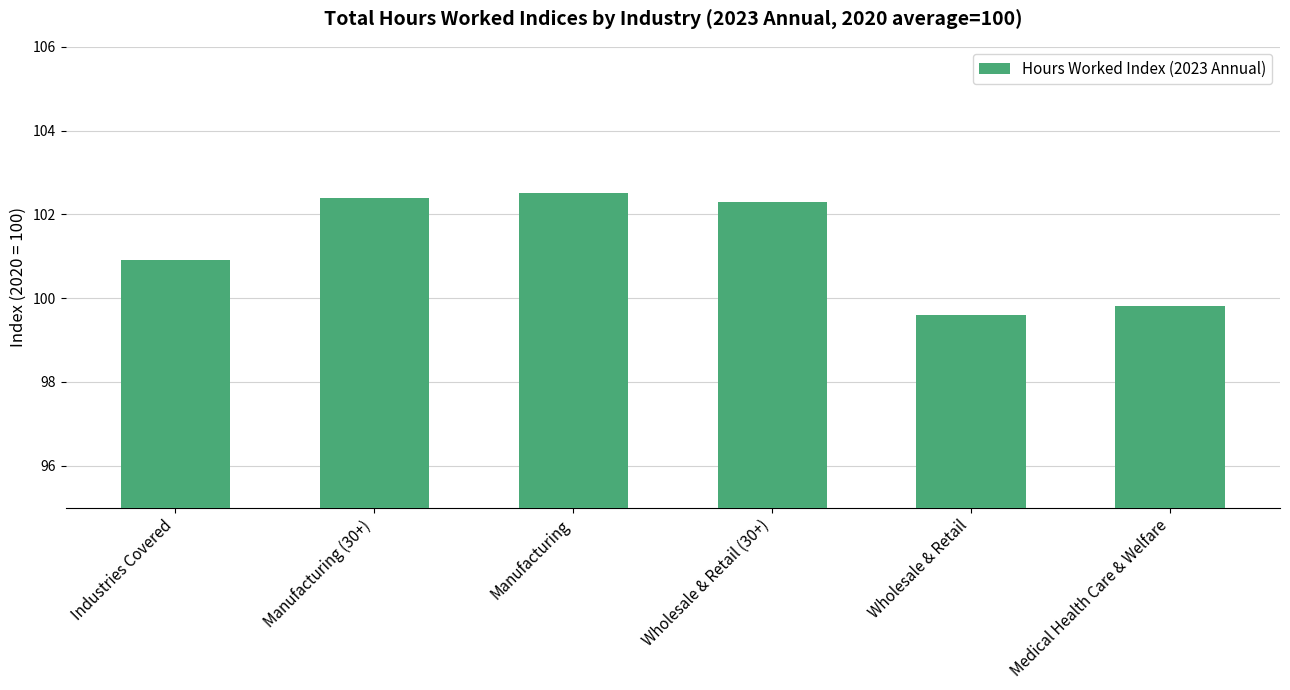

How many values are below 102?

3